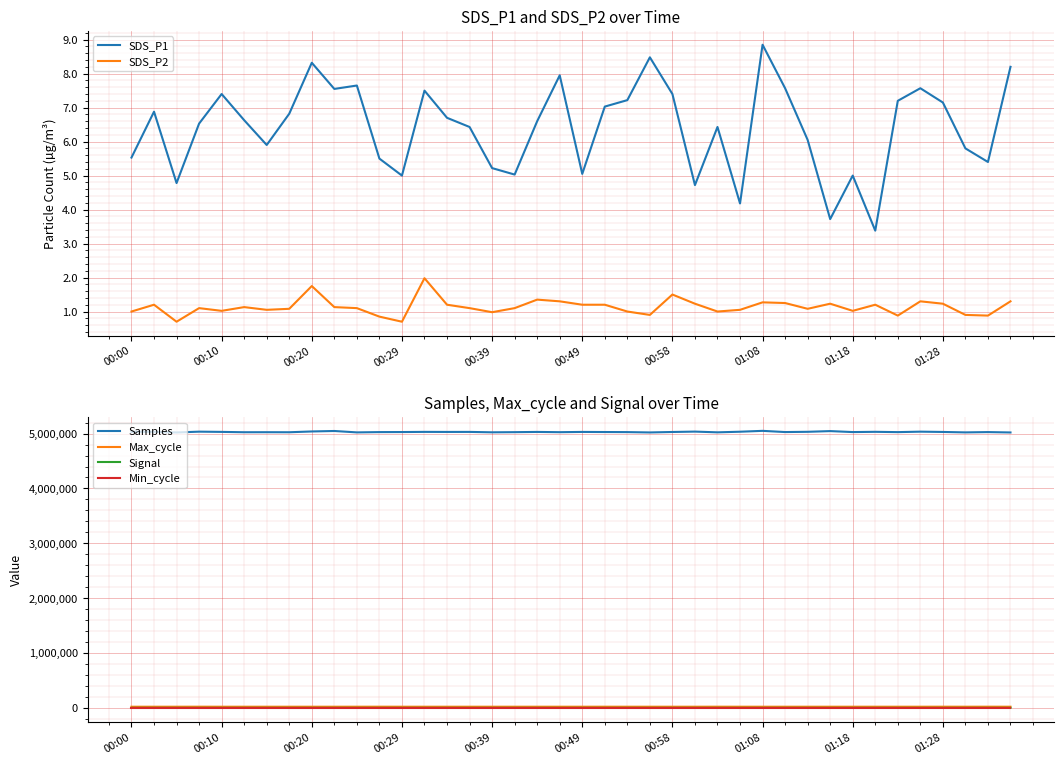

True or false: Min_cycle has more than 0 points higher than both neighbors.

False